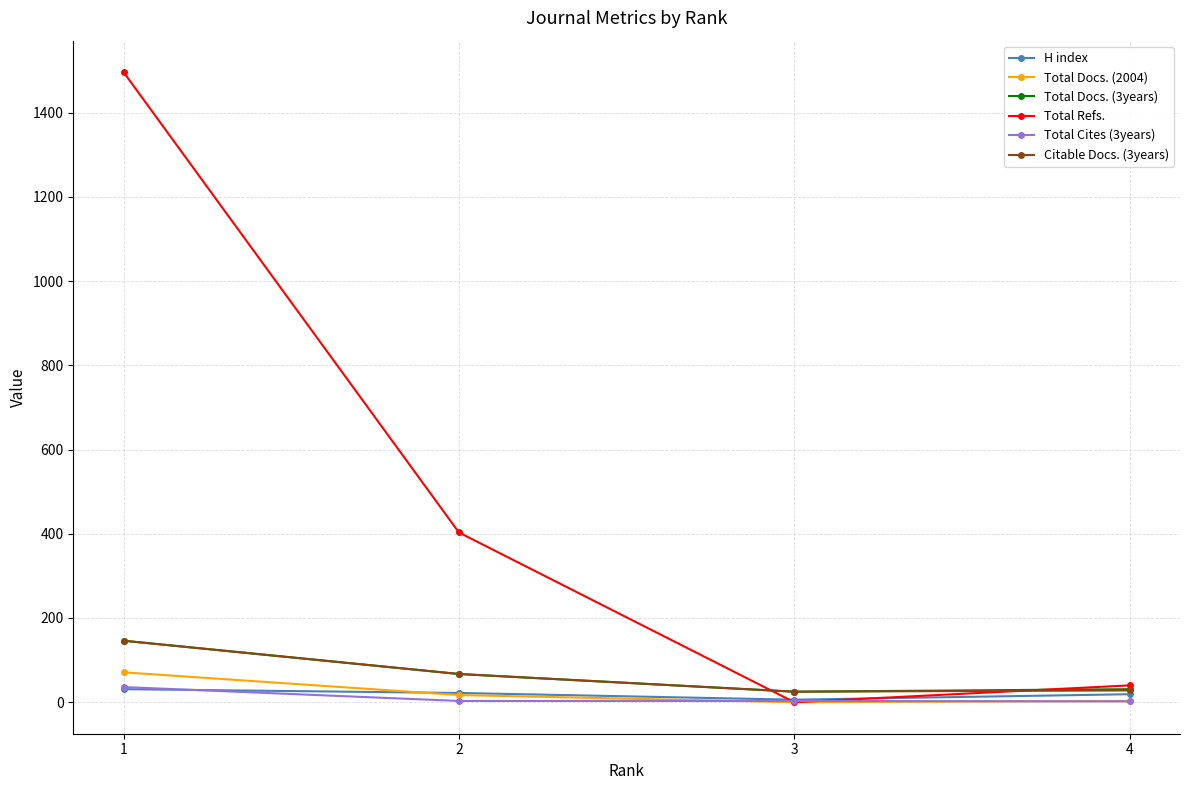

Which series has the largest total across all categories?

Total Refs.